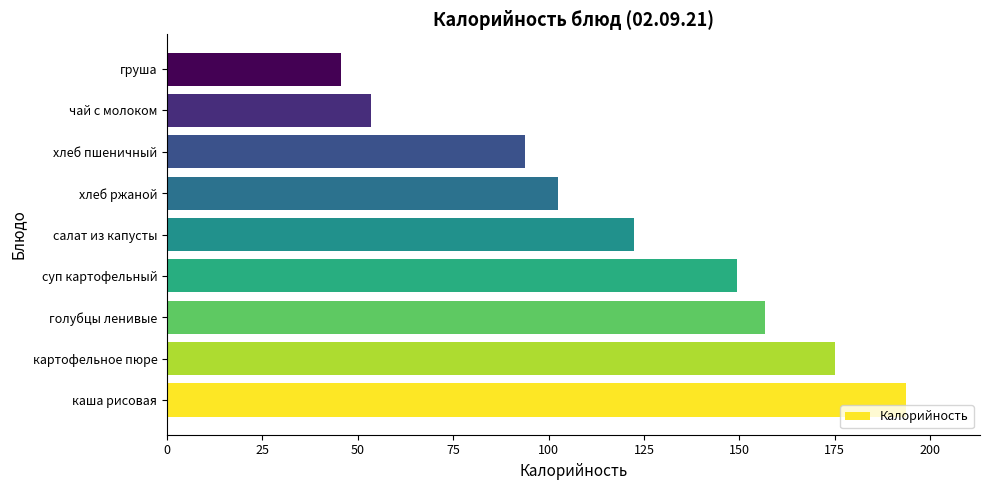

Does the chart contain any negative values?

No